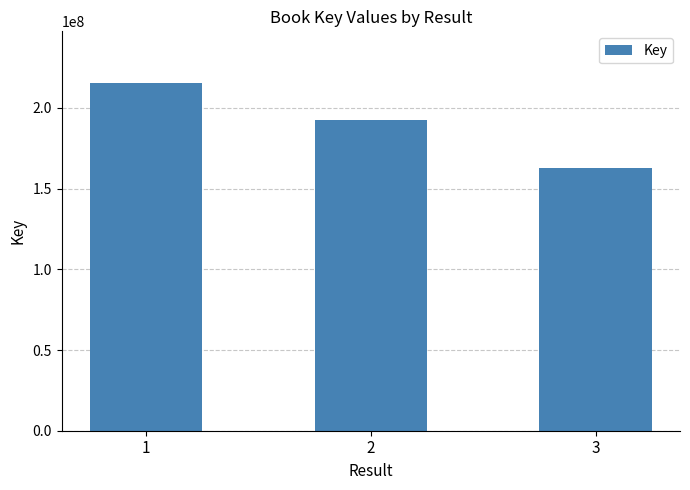

At which label does the data first exceed 192495983?

1